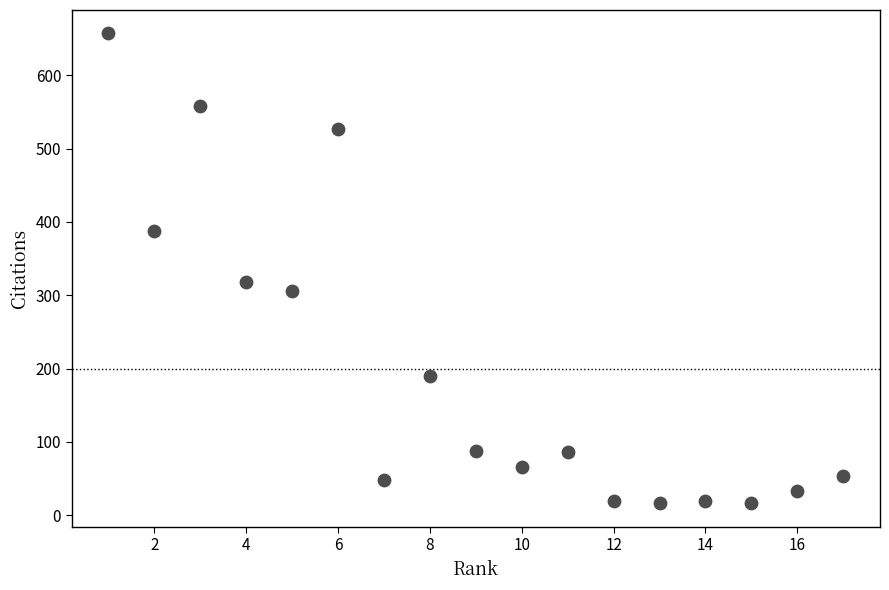

What is the range of X values (max minus min)?

16